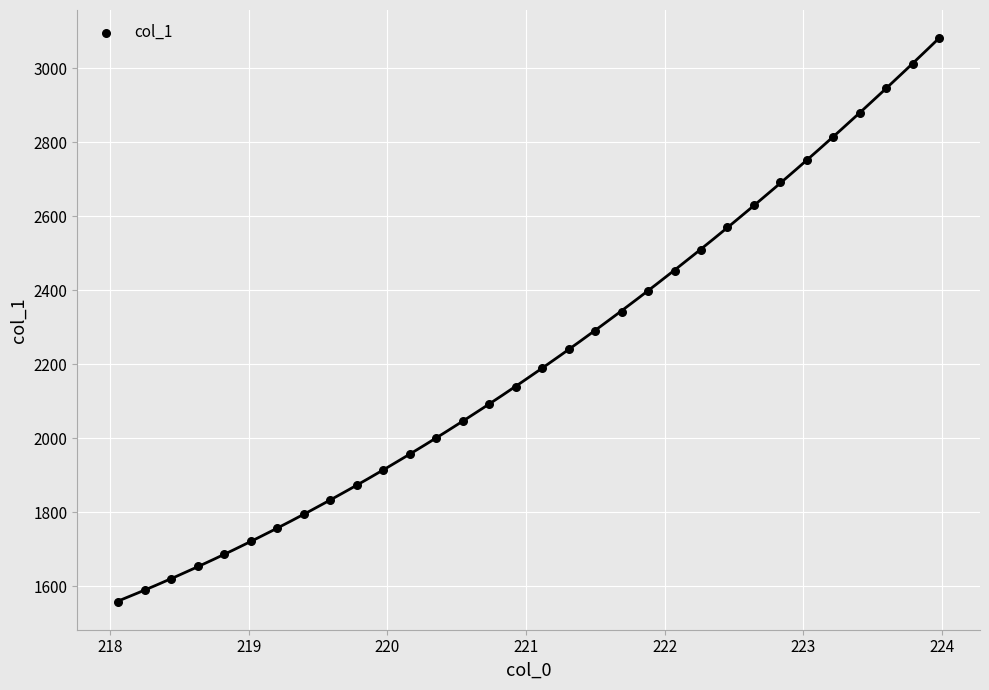

What is the range of Y values (max minus min)?

1522.0